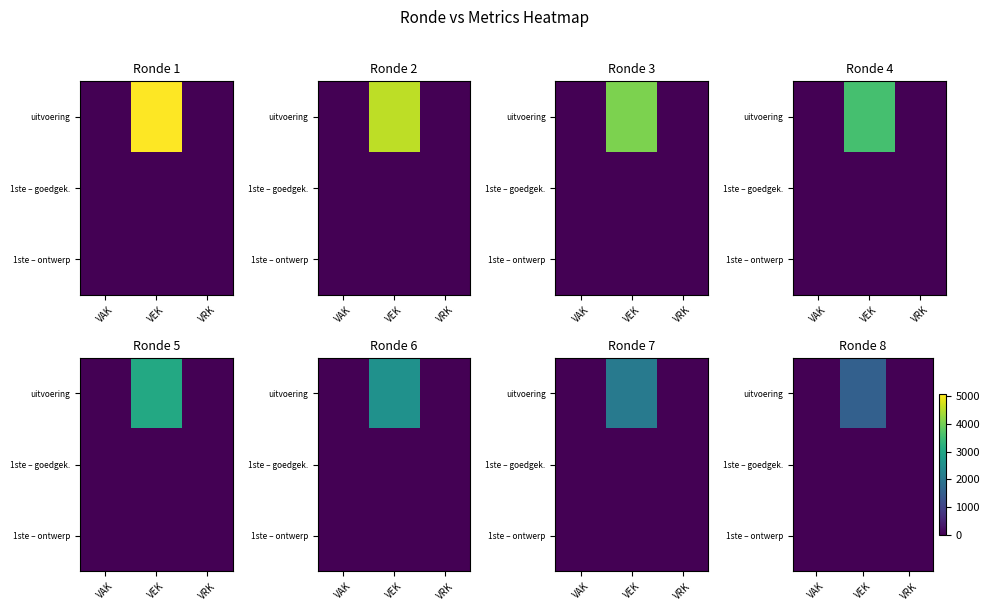

Which series has the largest total across all categories?

uitvoering